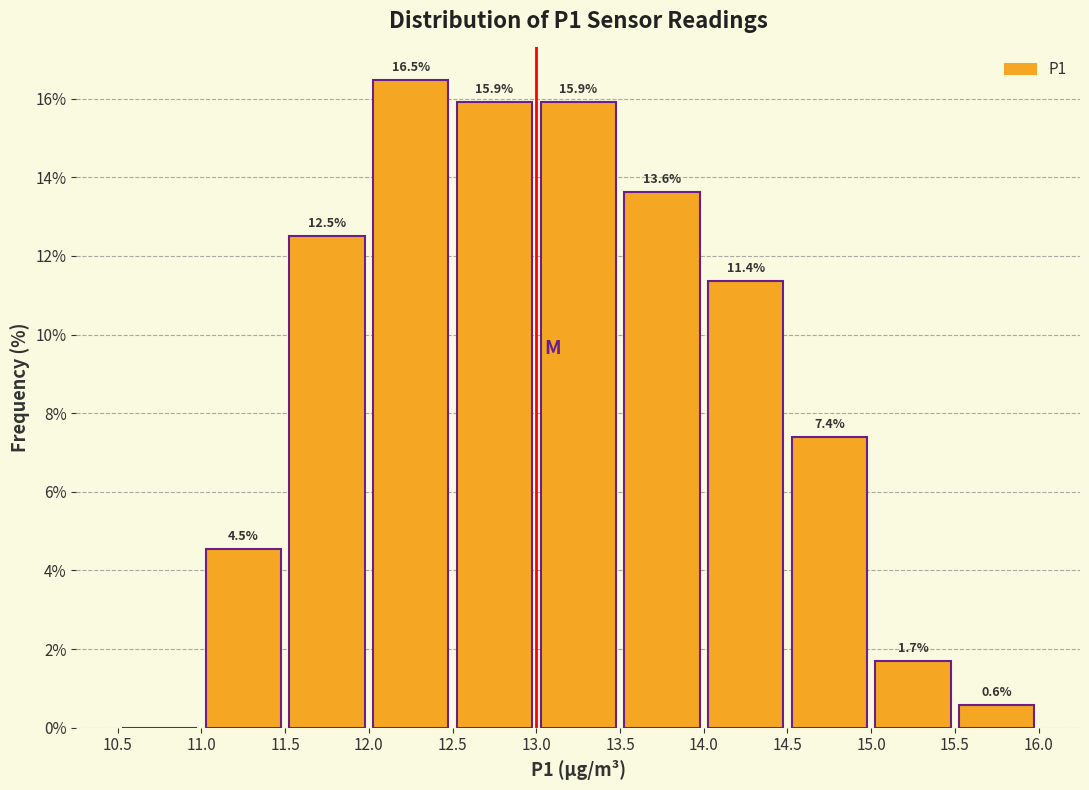

Which range on the x-axis has the tallest bar?

12.0 to 12.5